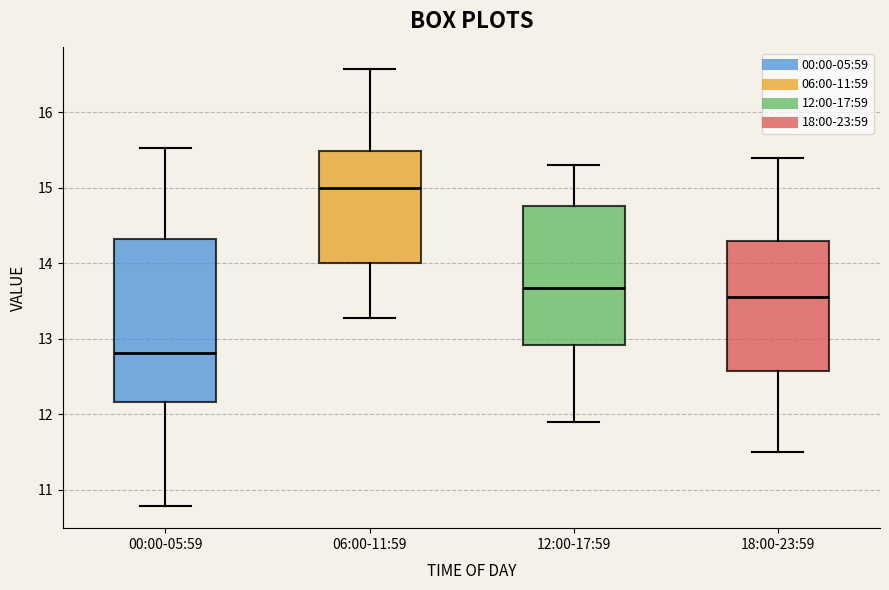

Reading left to right, transcribe this box plot: for each box, give where its median line is, the range the box spans, and where its two whiskers end, as read against the y-axis. The values are not printed on the chart, so give them approximately, as read against the axis.

00:00-05:59: median 12.8, box 12.2 to 14.3, whiskers 10.8 to 15.5
06:00-11:59: median 15.0, box 14.0 to 15.5, whiskers 13.3 to 16.6
12:00-17:59: median 13.7, box 12.9 to 14.8, whiskers 11.9 to 15.3
18:00-23:59: median 13.6, box 12.6 to 14.3, whiskers 11.5 to 15.4